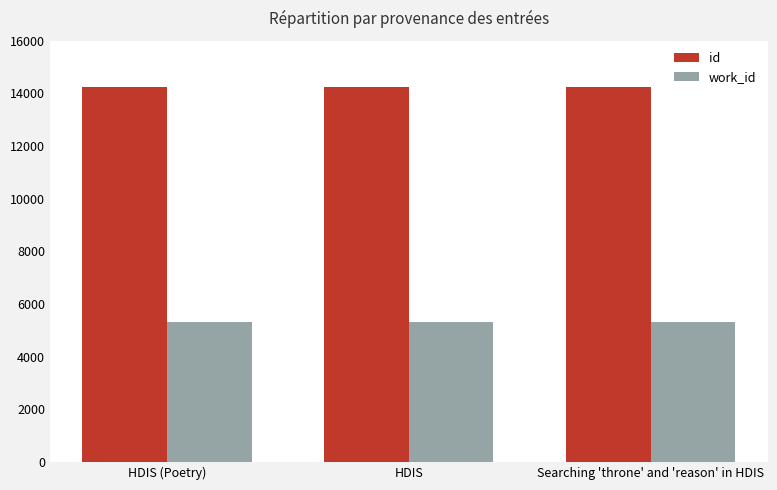

How many data points does each series have?

3